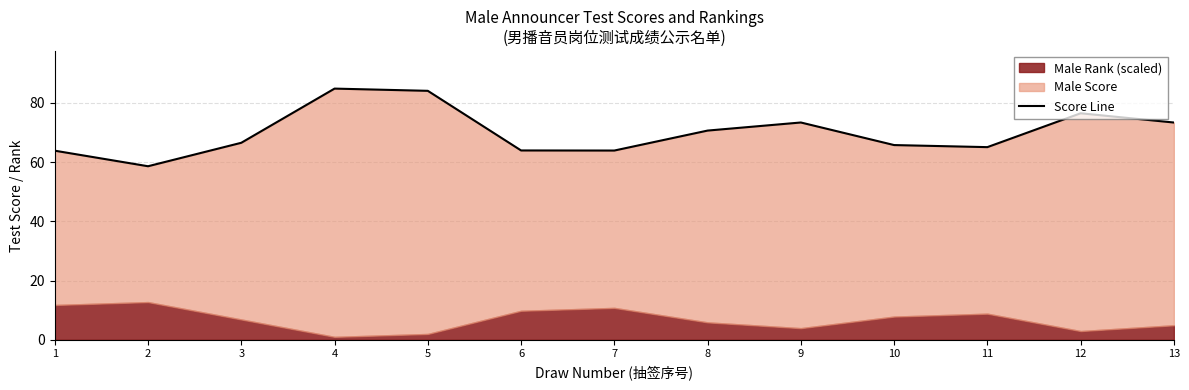

Approximately how many times larger is the value at 3 compared to 4?

0.8